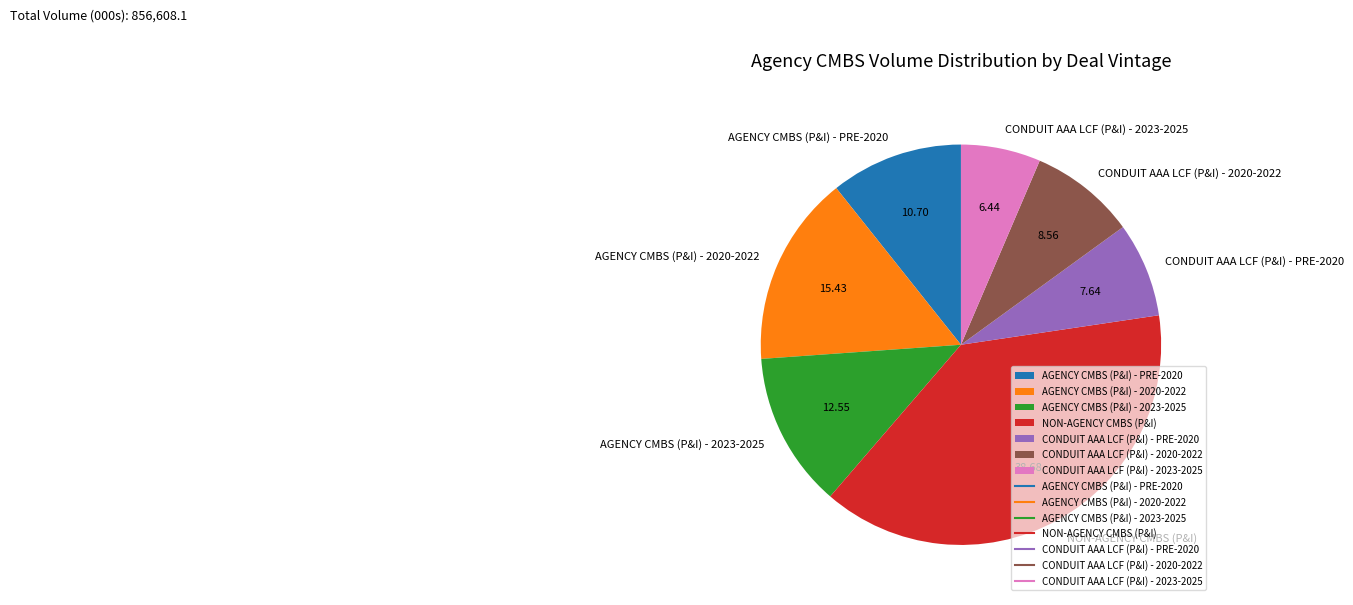

Count the number of slices in the pie.

7